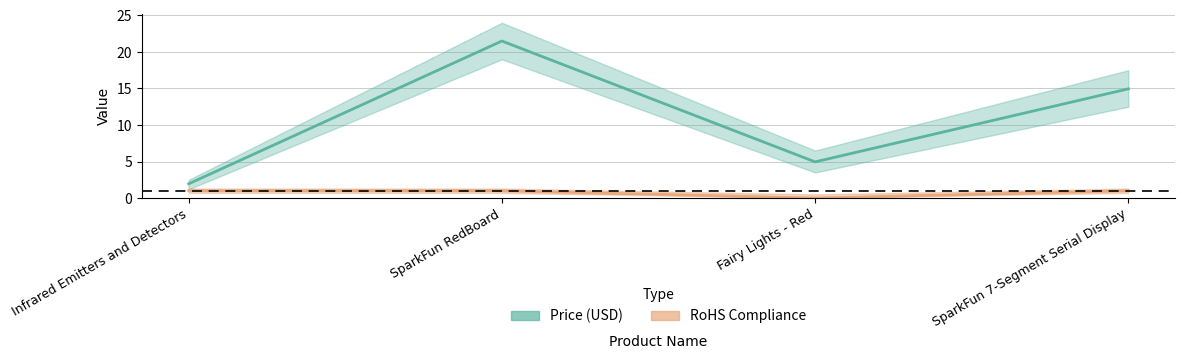

What position from the left is Infrared Emitters and Detectors?

1